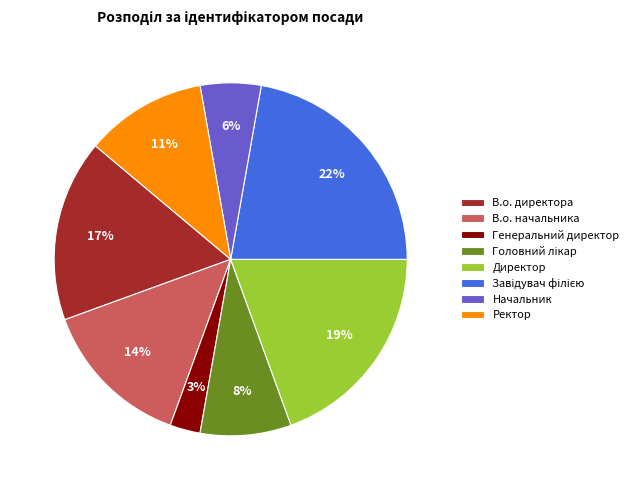

What percentage is the Генеральний директор slice, to the nearest percent?

3%